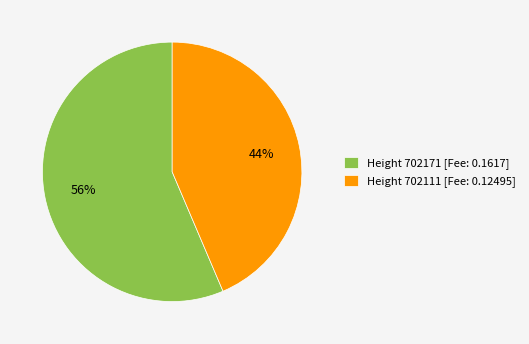

To the nearest percent, what portion does Height 702111 [Fee: 0.12495] represent?

44%